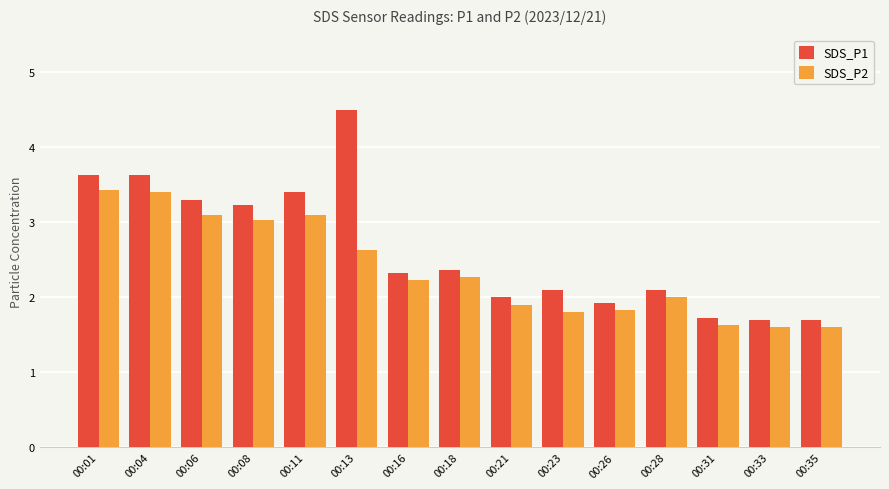

Reading right to left, list all the values displayed in this chart.

SDS_P1: 1.7	1.7	1.7	2.1	1.9	2.1	2.0	2.4	2.3	4.5	3.4	3.2	3.3	3.6	3.6
SDS_P2: 1.6	1.6	1.6	2.0	1.8	1.8	1.9	2.3	2.2	2.6	3.1	3.0	3.1	3.4	3.4